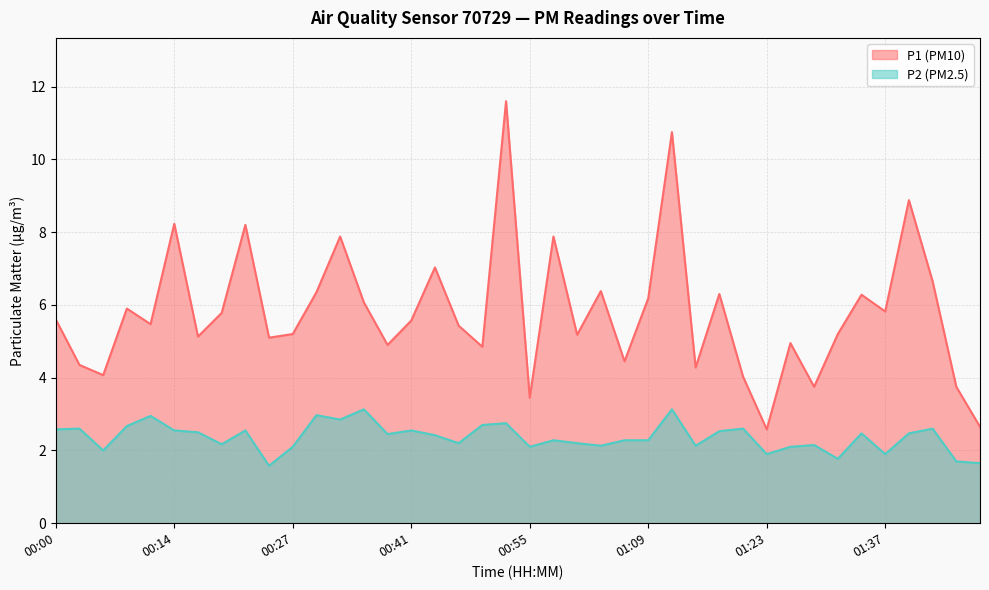

What is the average value of the P2 series?

2.4